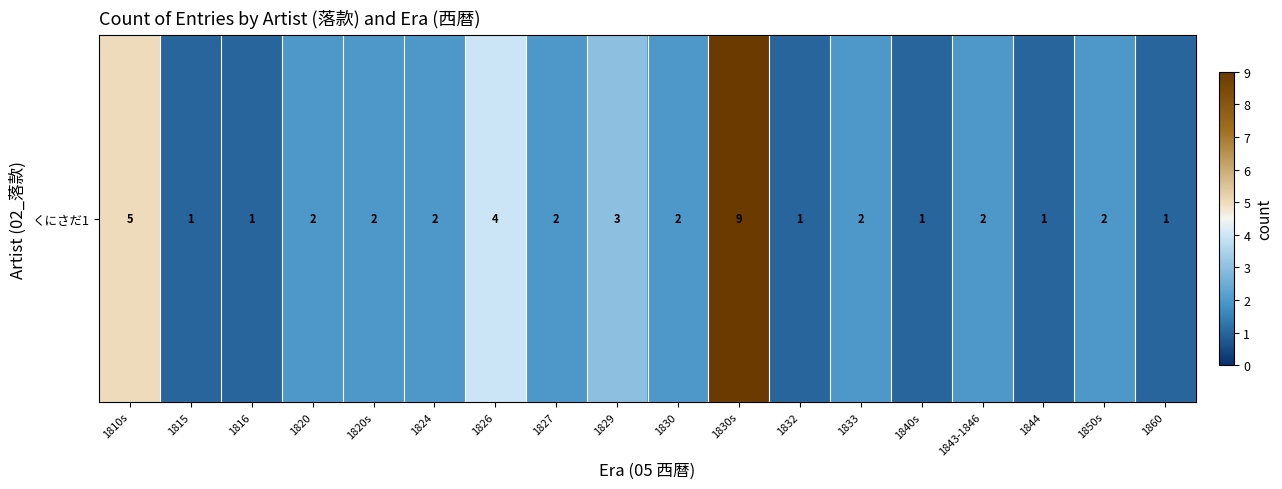

How many data points are above 2?

4